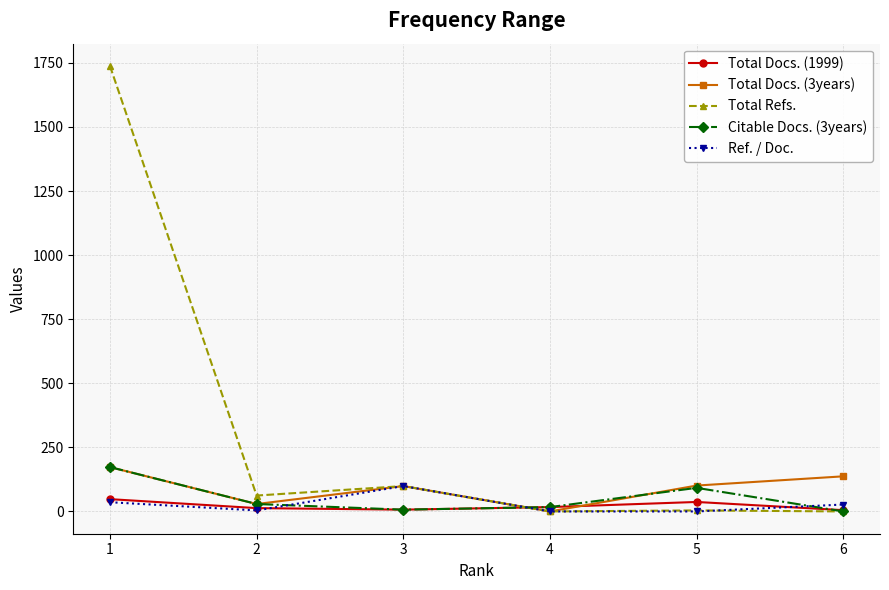

Where is the first local maximum for Total Docs. (3years)?

3